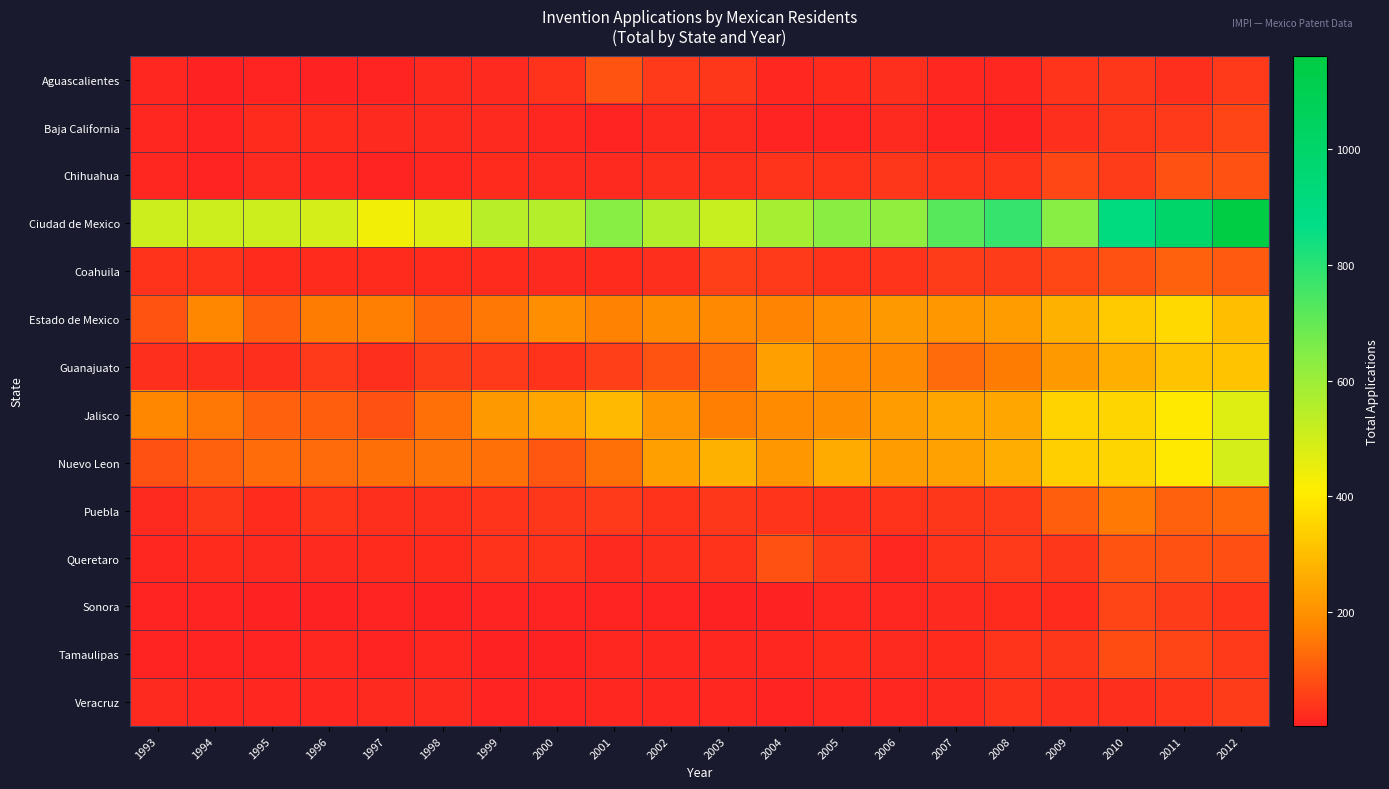

Count the number of categories in the chart.

20